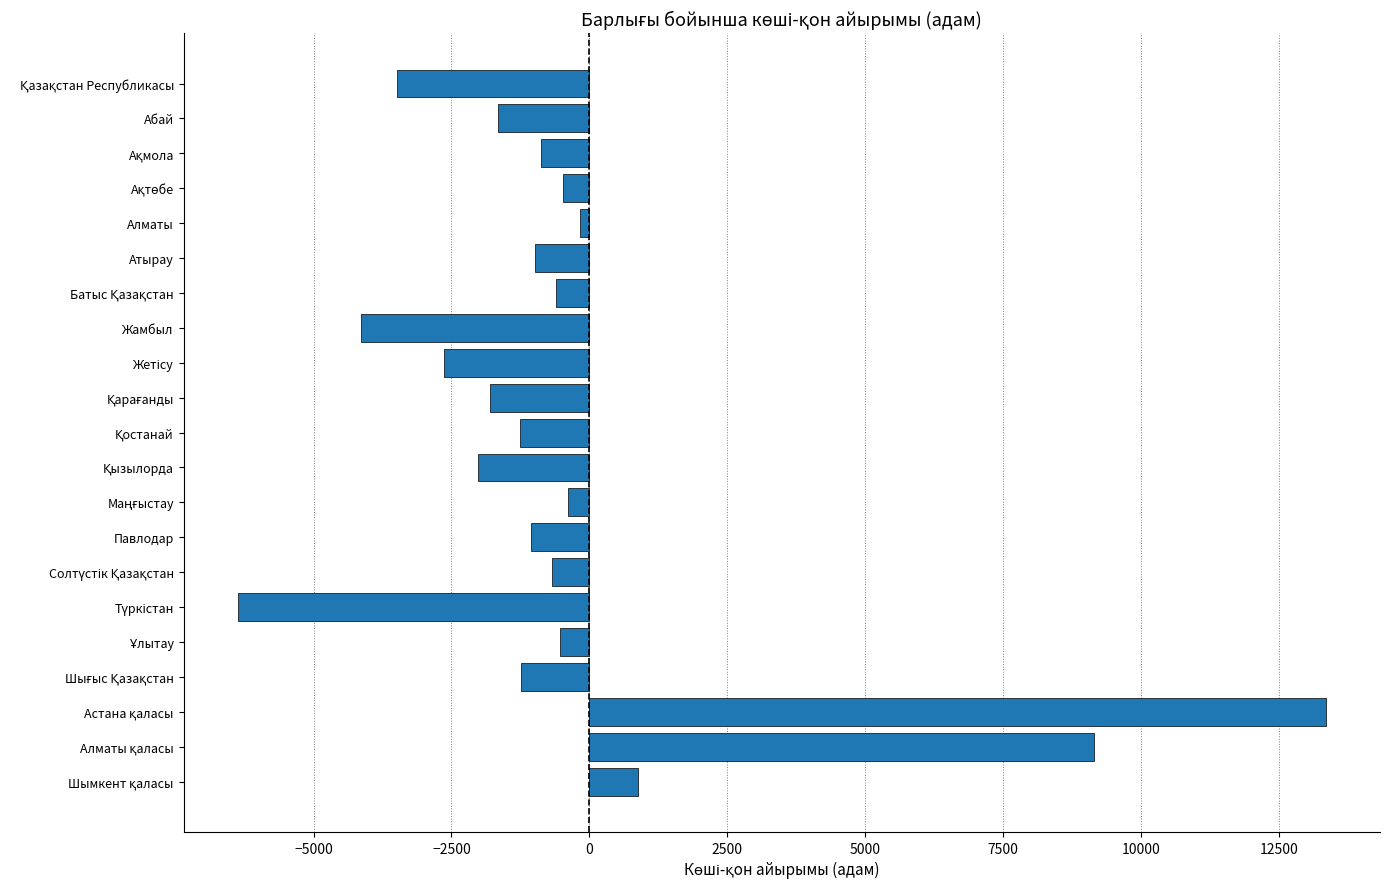

How many values are above zero?

3